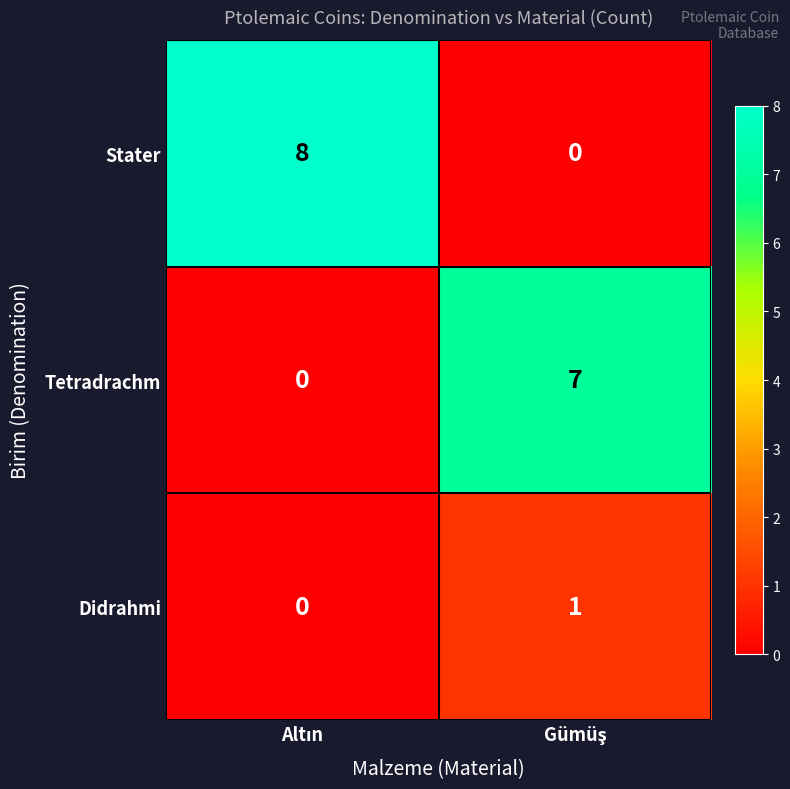

How many series are shown in this chart?

3